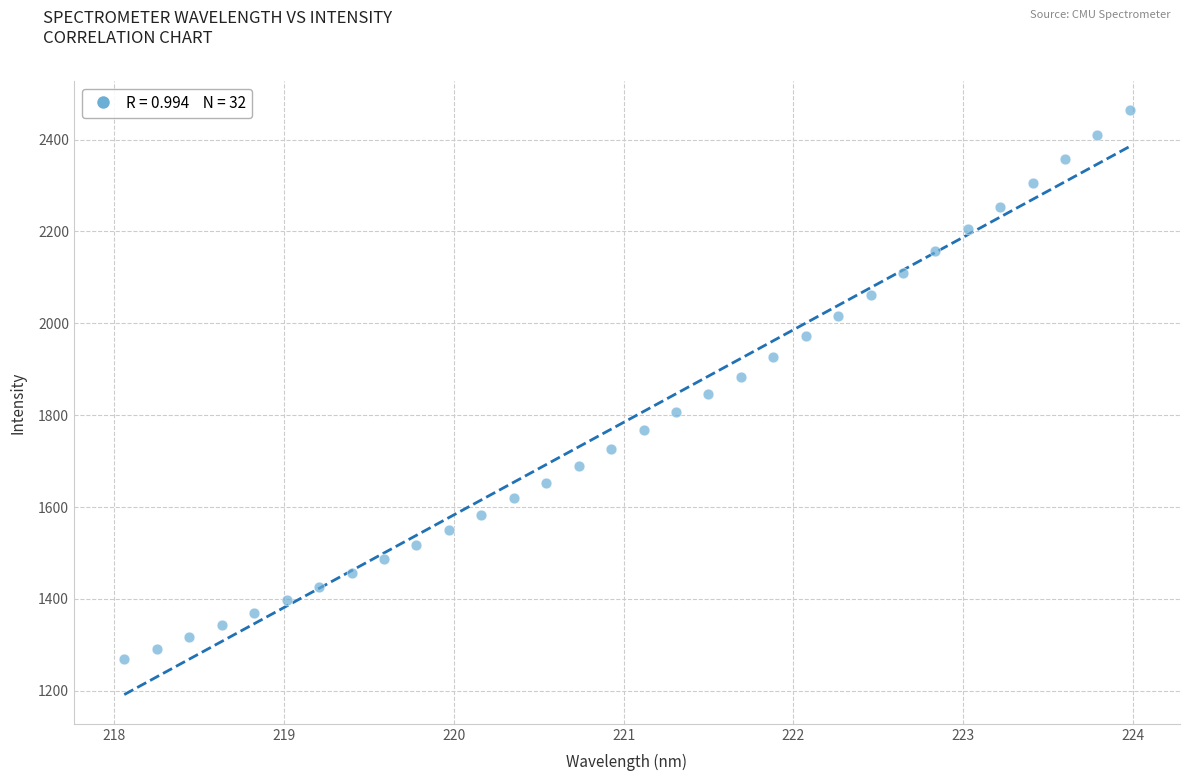

What is the range of Y values (max minus min)?

1195.7